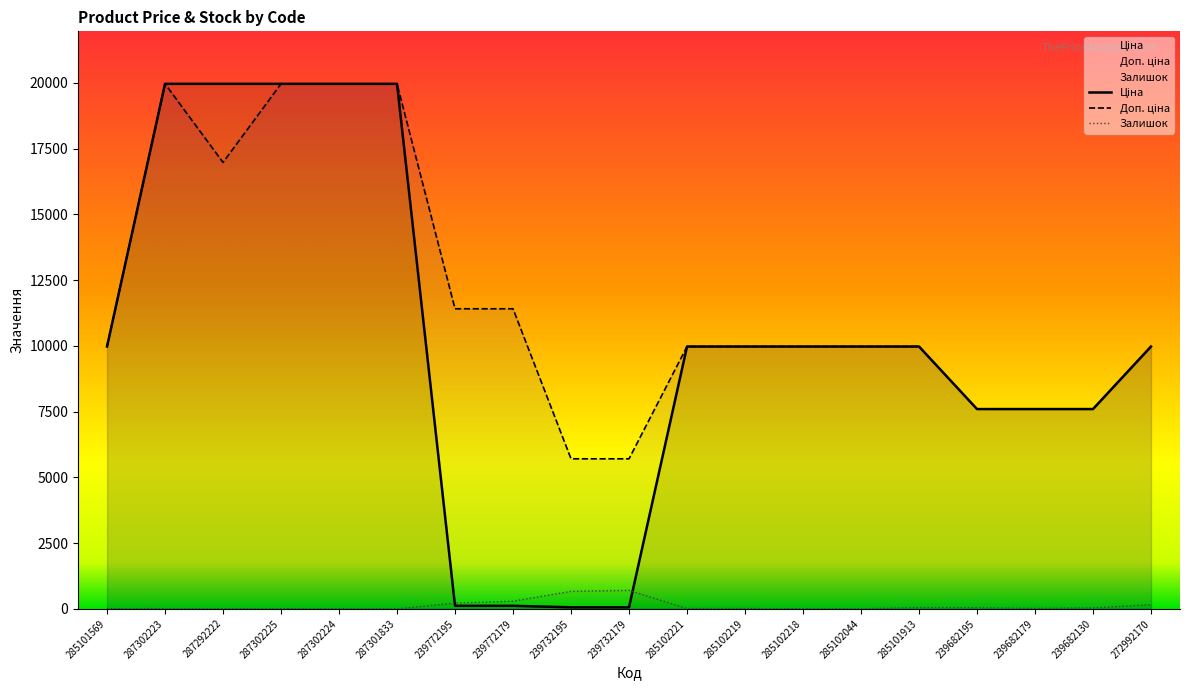

What is the difference between the highest and lowest values at 239682130?

7562.5